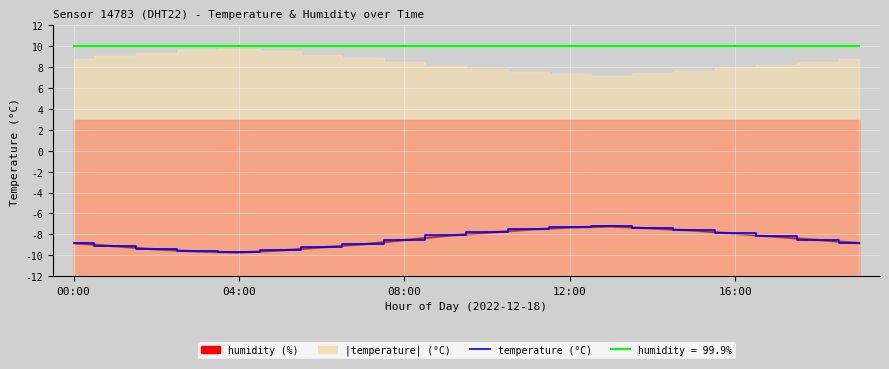

At which label is humidity (scaled) closest to 9?

00:00